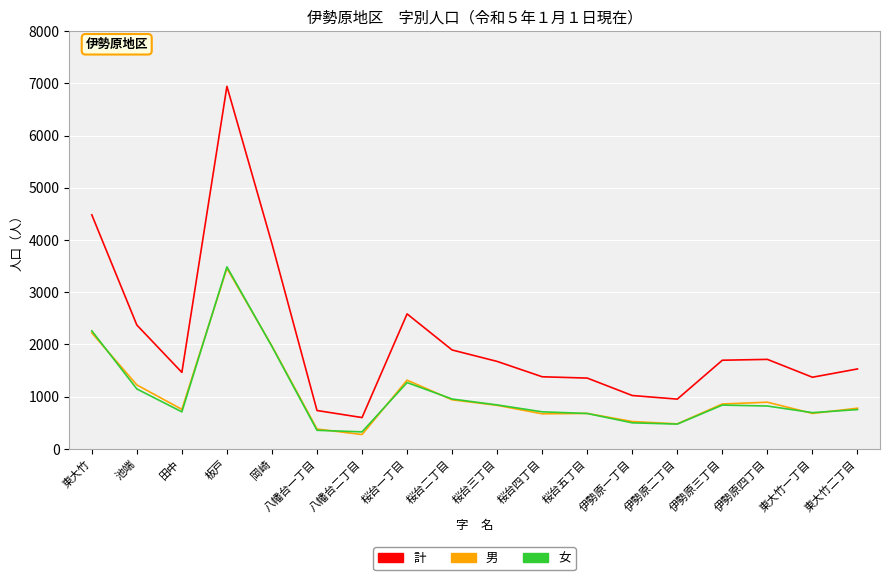

Which category has the highest value in the 男 series?

板戸